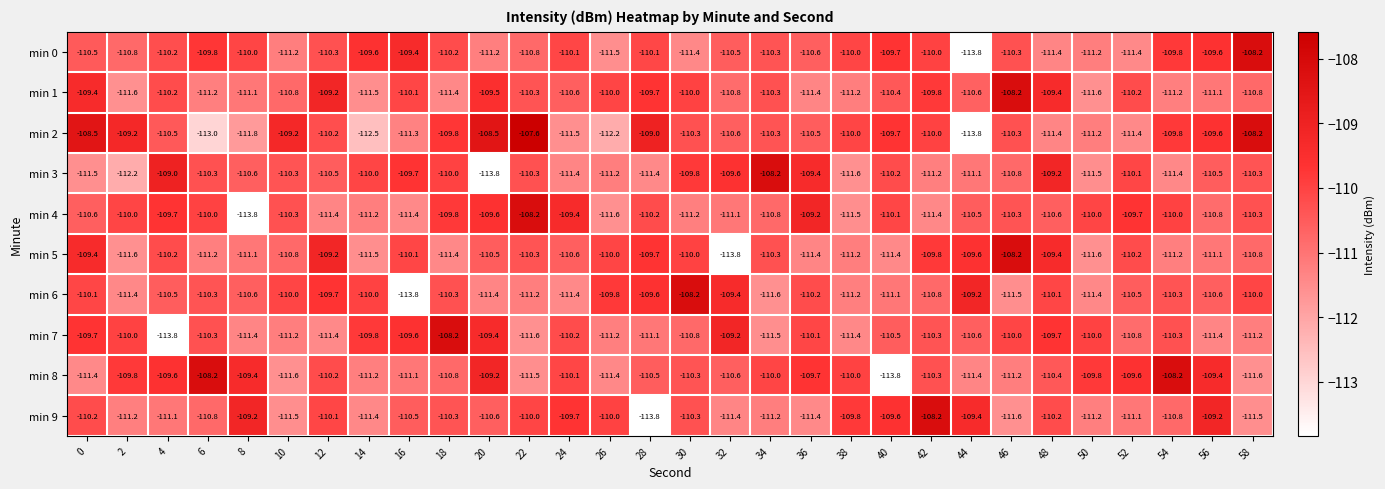

What is the sum of the min 6 values at 10 and 54?

-220.3